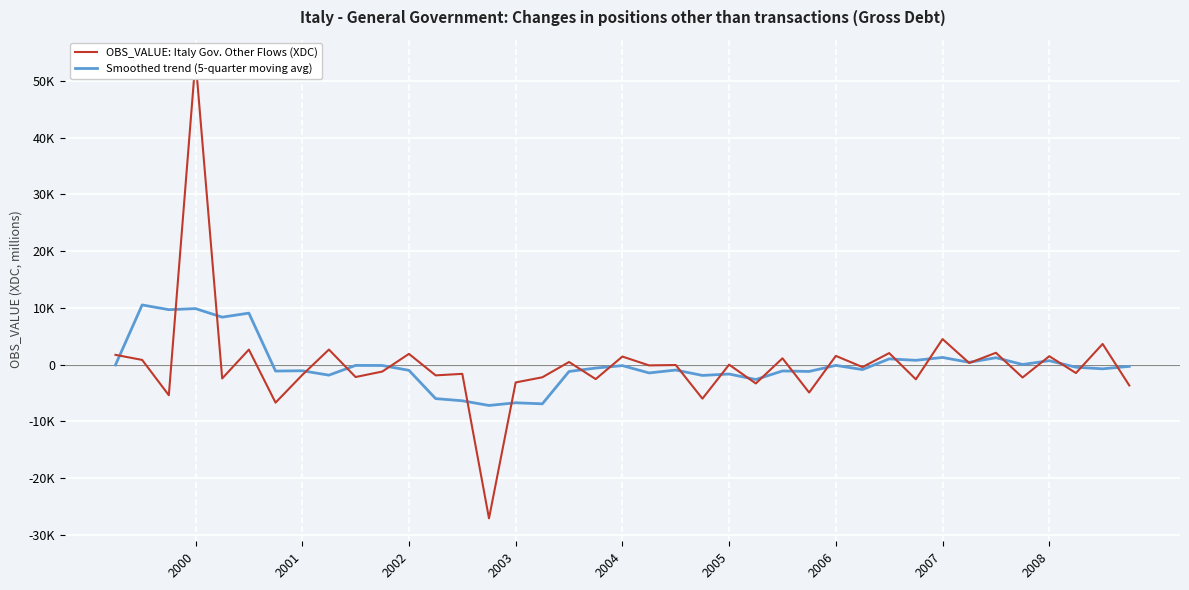

Rank the series by their maximum value, from lowest to highest.

Smoothed trend (5-quarter moving avg), OBS_VALUE: Italy Gov. Other Flows (XDC)